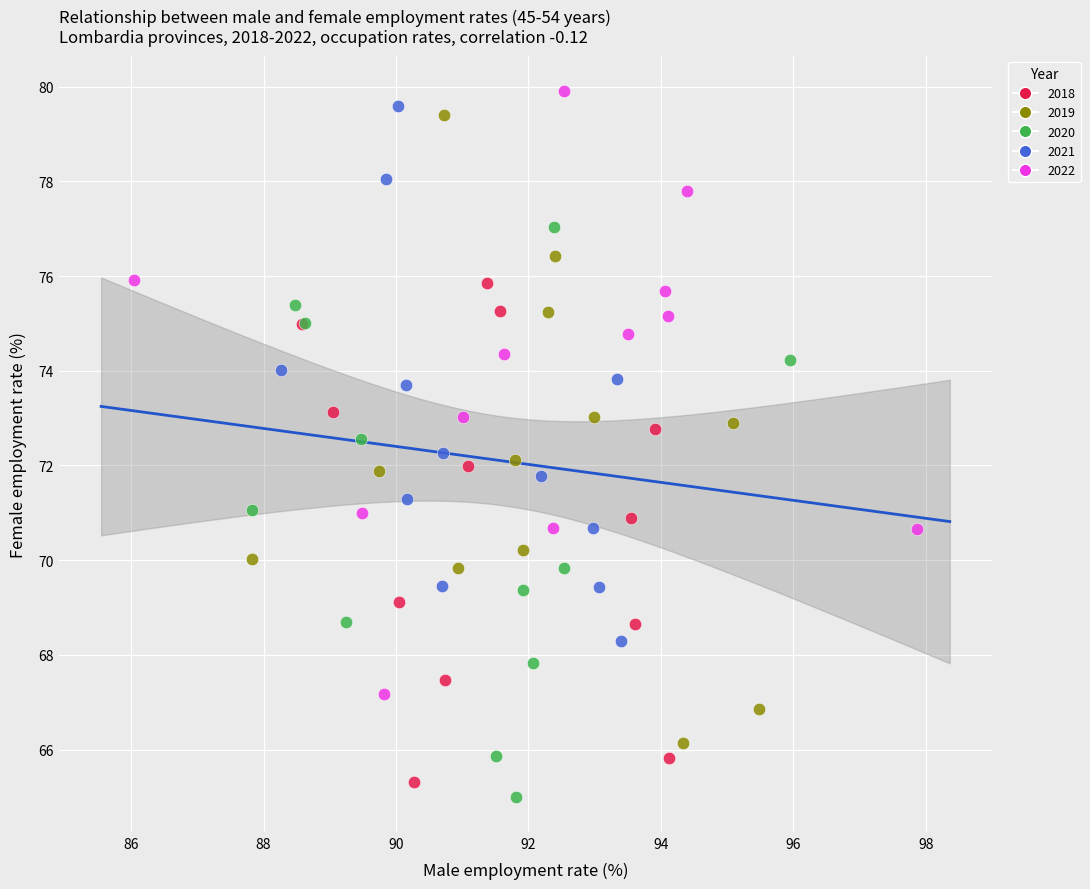

What are all the series names shown in the legend?

2018, 2019, 2020, 2021, 2022